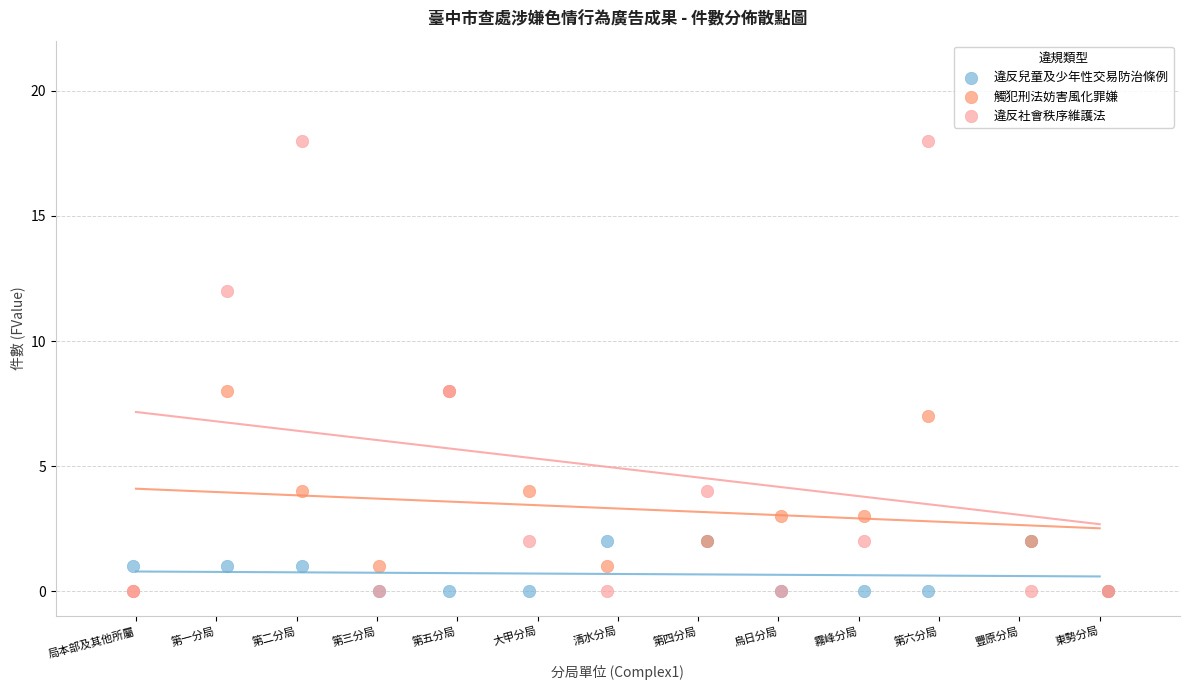

What are all the series names shown in the legend?

違反兒童及少年性交易防治條例, 觸犯刑法妨害風化罪嫌, 違反社會秩序維護法